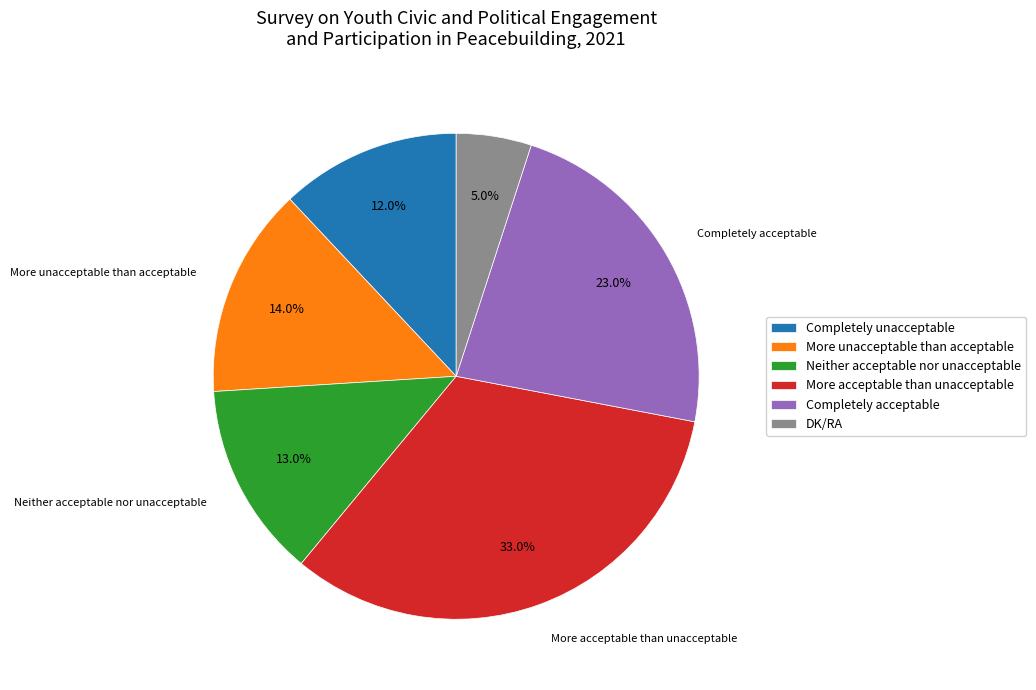

Combined, what portion of the pie is DK/RA and More unacceptable than acceptable?

19.0%